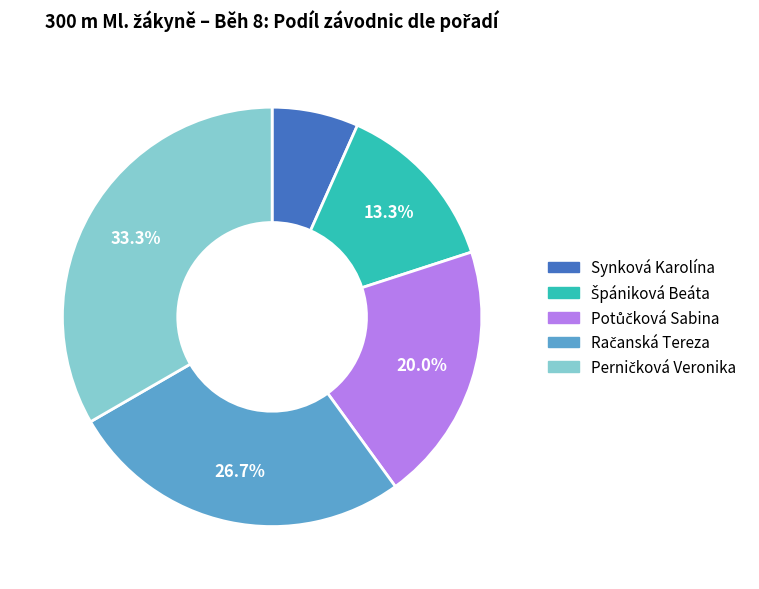

Is there any slice that represents more than half of the pie?

No